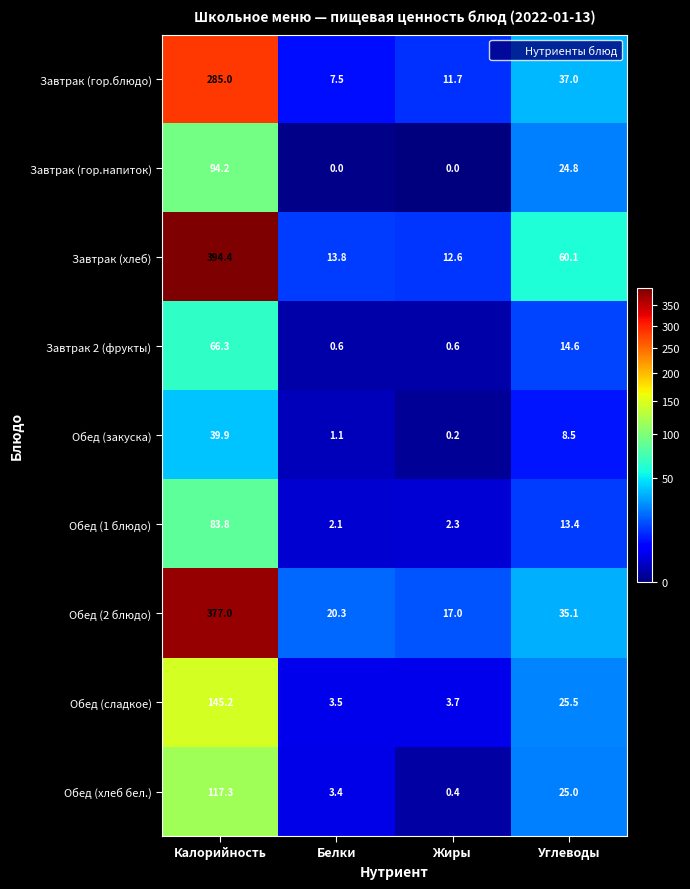

What is the total value across all series at Углеводы?

244.0